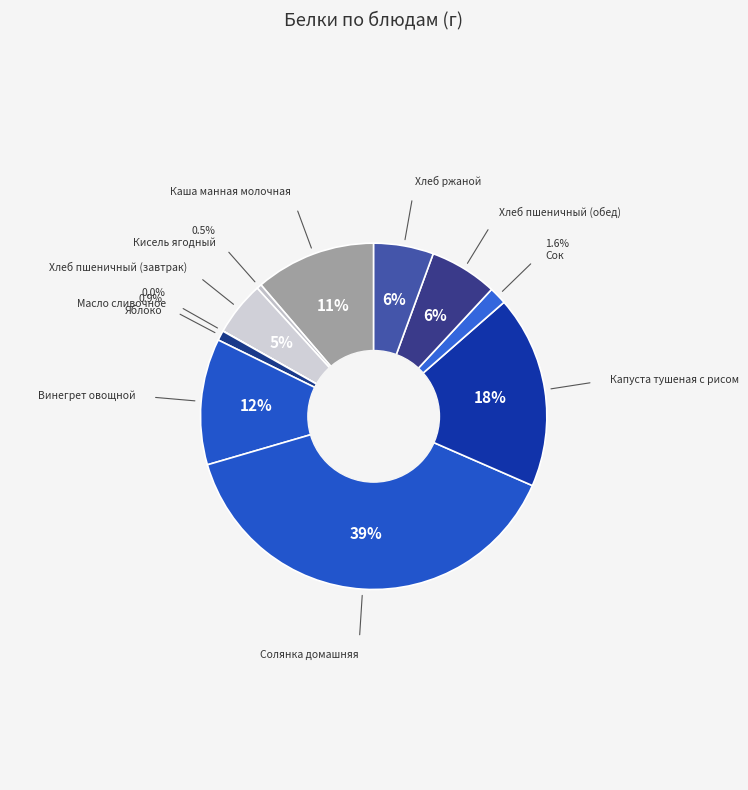

Count the number of slices in the pie.

11